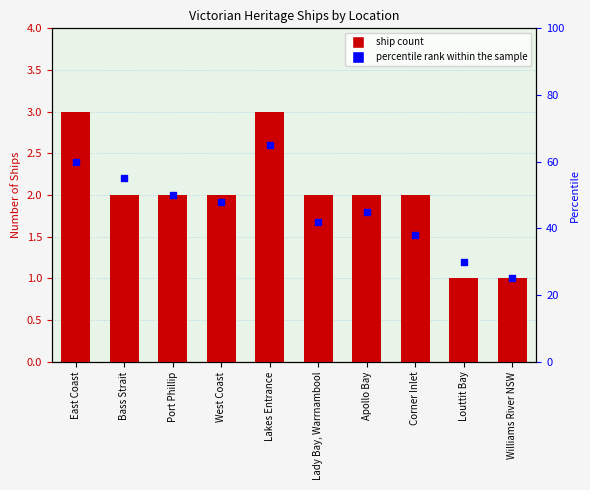

What are all the series names shown in the legend?

Ship Count, percentile rank within the sample